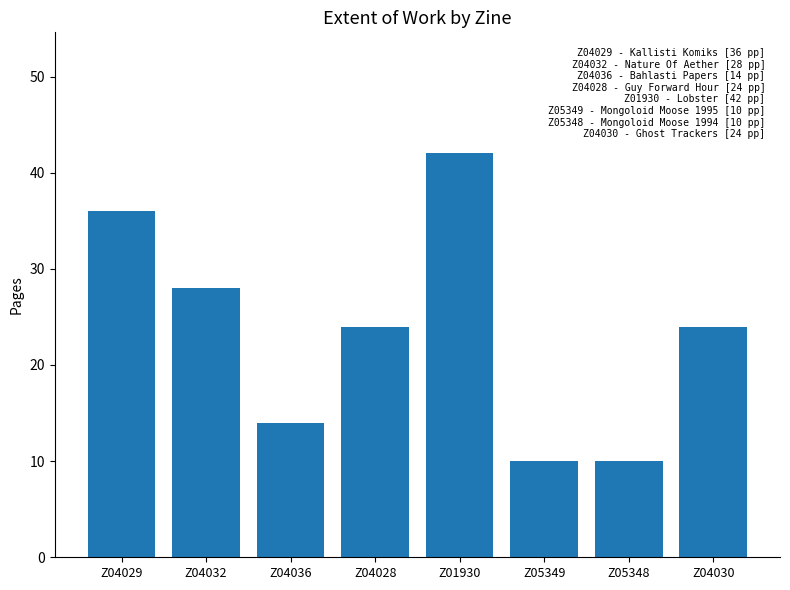

How many bars are there in total?

8